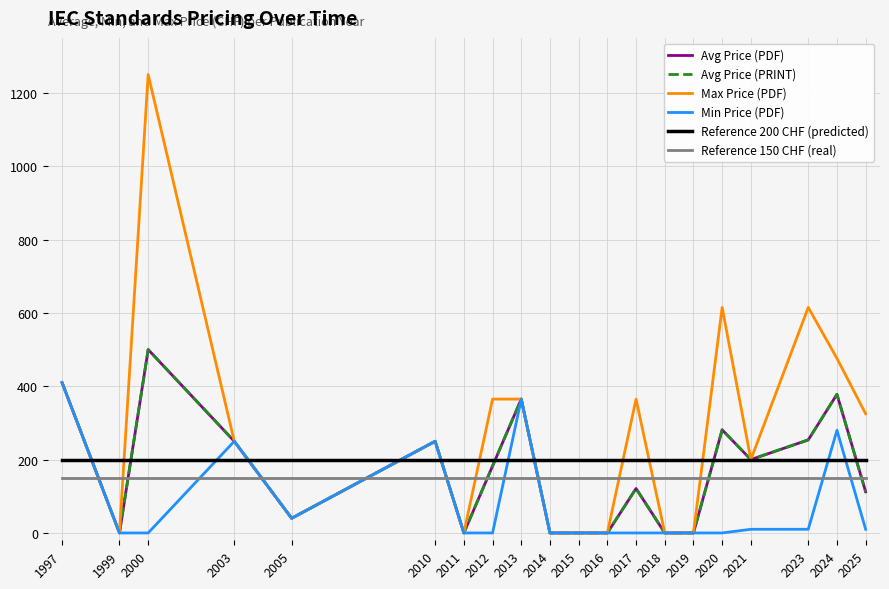

At which category is the sum across all series the highest?

2000